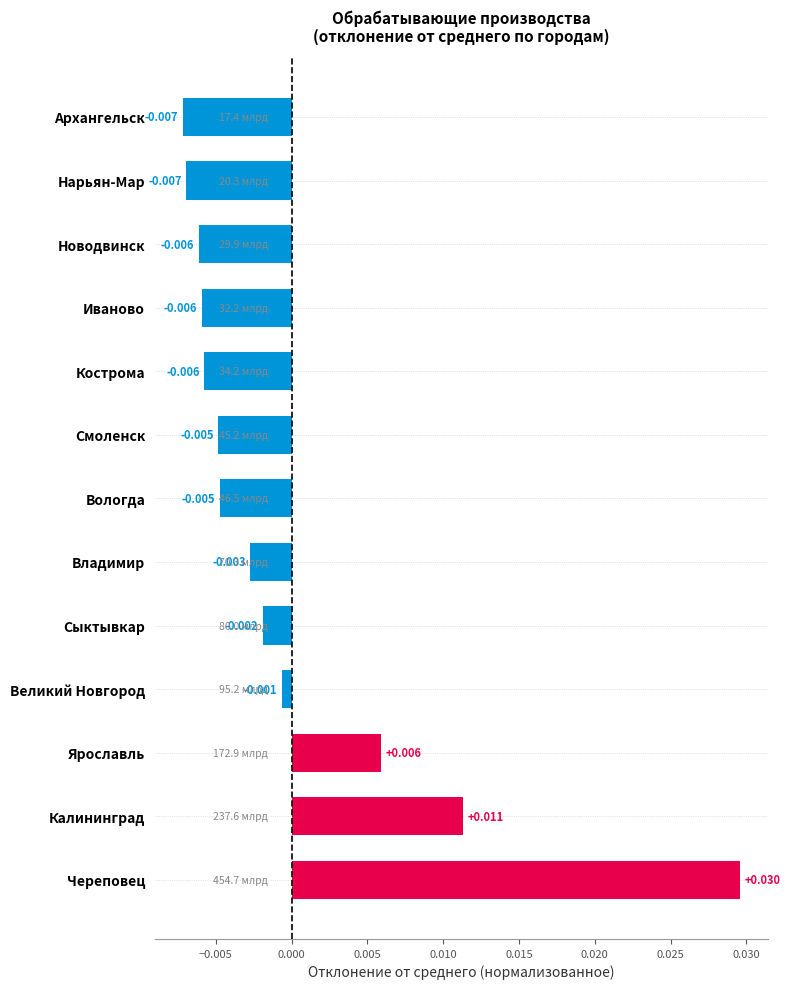

How many data points are less than 0?

10